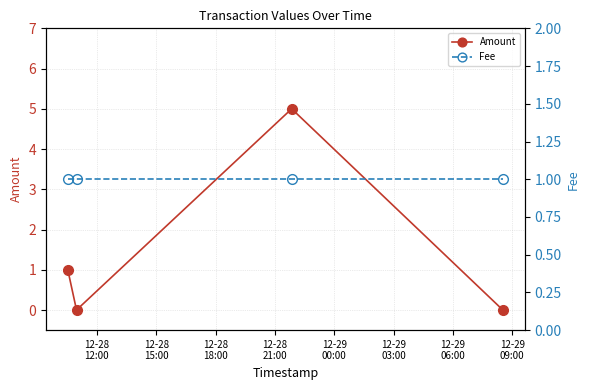

How many interior local valleys does the Amount series have?

1